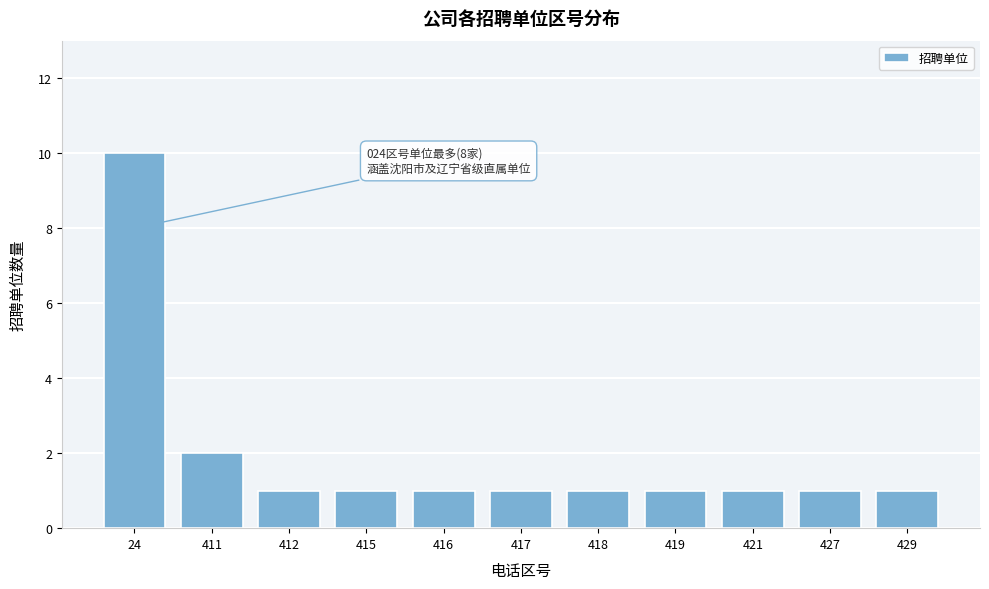

Reading right to left, extract all data points from this chart.

429=1	427=1	421=1	419=1	418=1	417=1	416=1	415=1	412=1	411=2	24=10